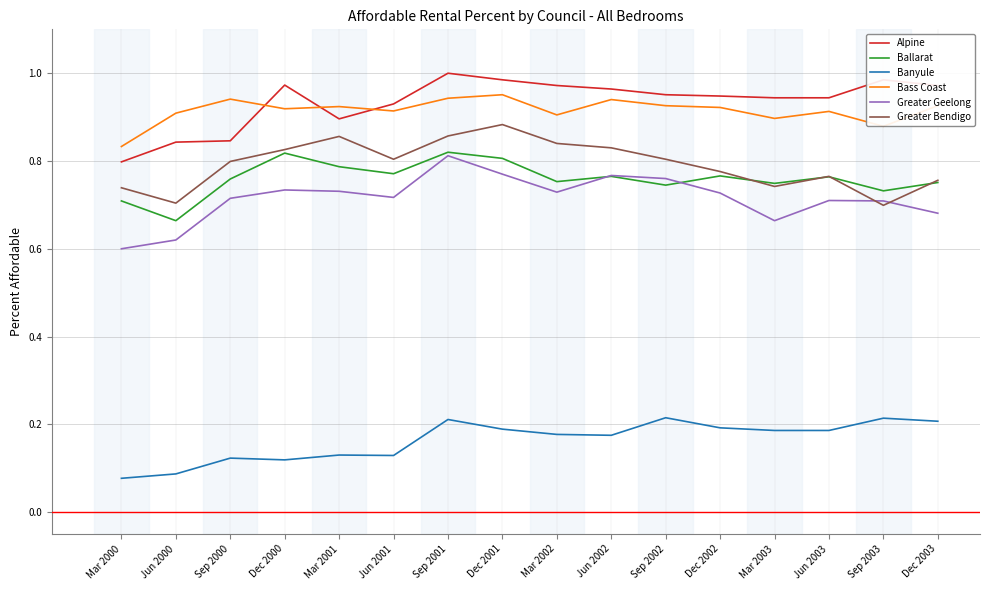

The Greater Bendigo series shows 1.4 at Mar 2002. True or false?

False